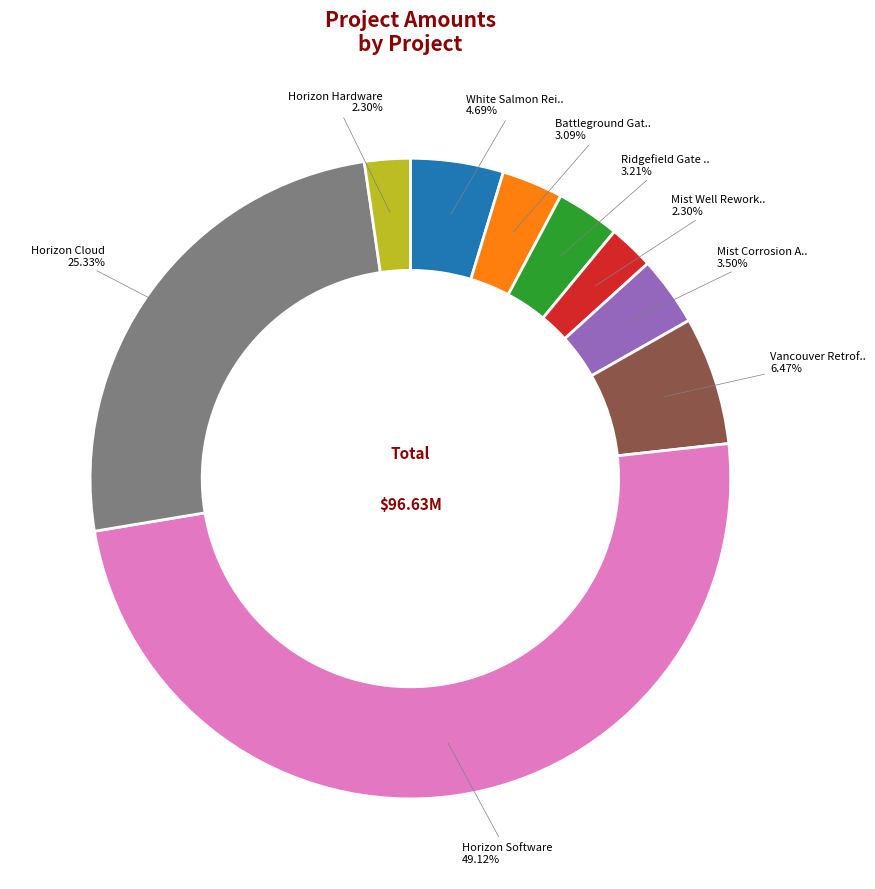

How many slices are in this pie chart?

9